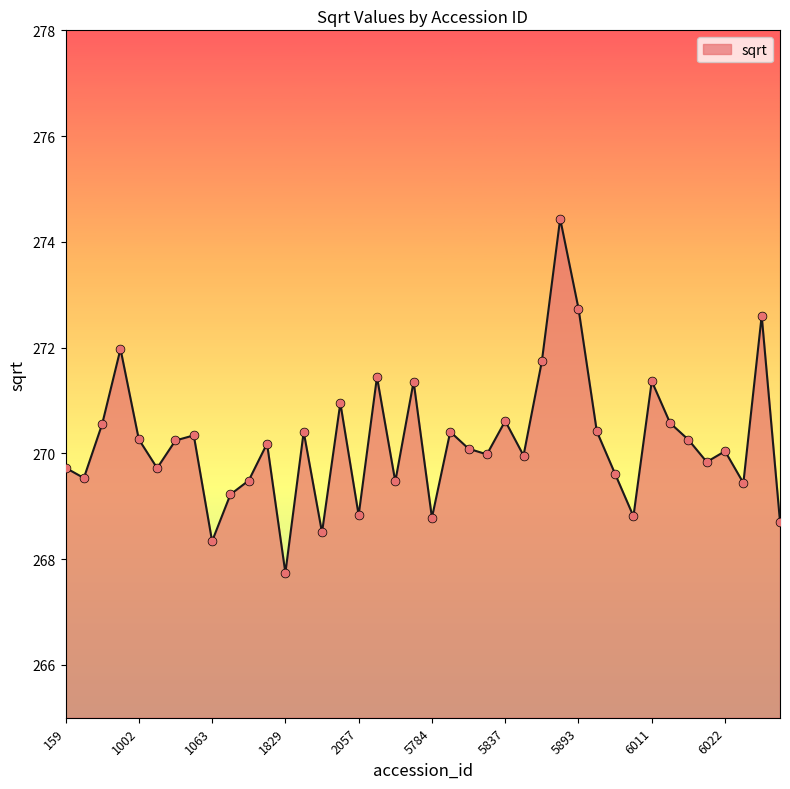

What is the minimum value shown in the chart?

267.7